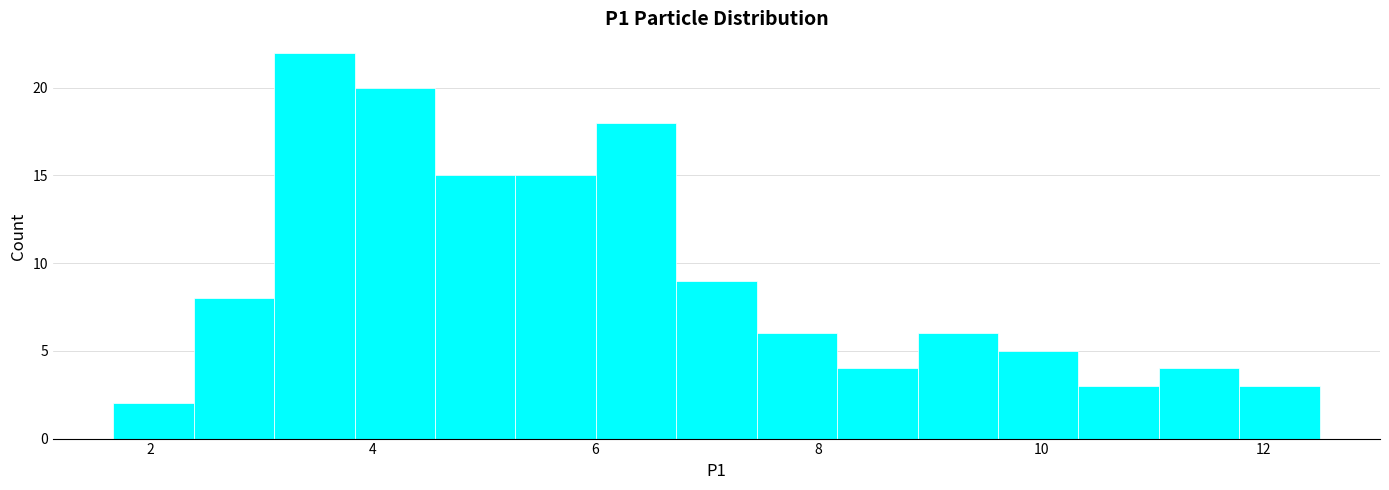

Read against the x-axis, roughly where is the centre of the tallest bar?

3.4